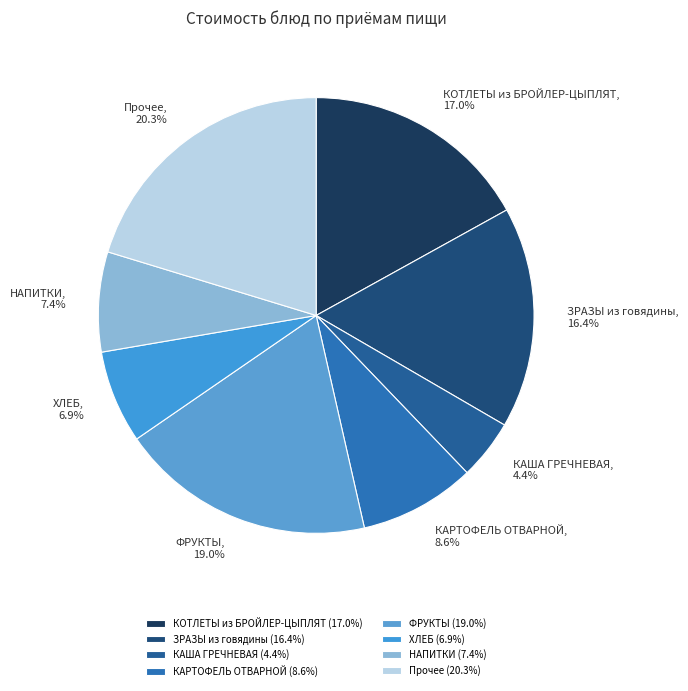

Which has a higher value, НАПИТКИ or КАША ГРЕЧНЕВАЯ?

НАПИТКИ